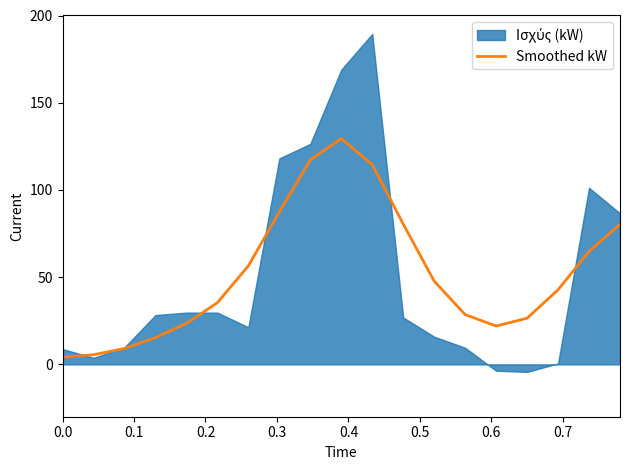

What is the maximum value for Smoothed kW?

129.4